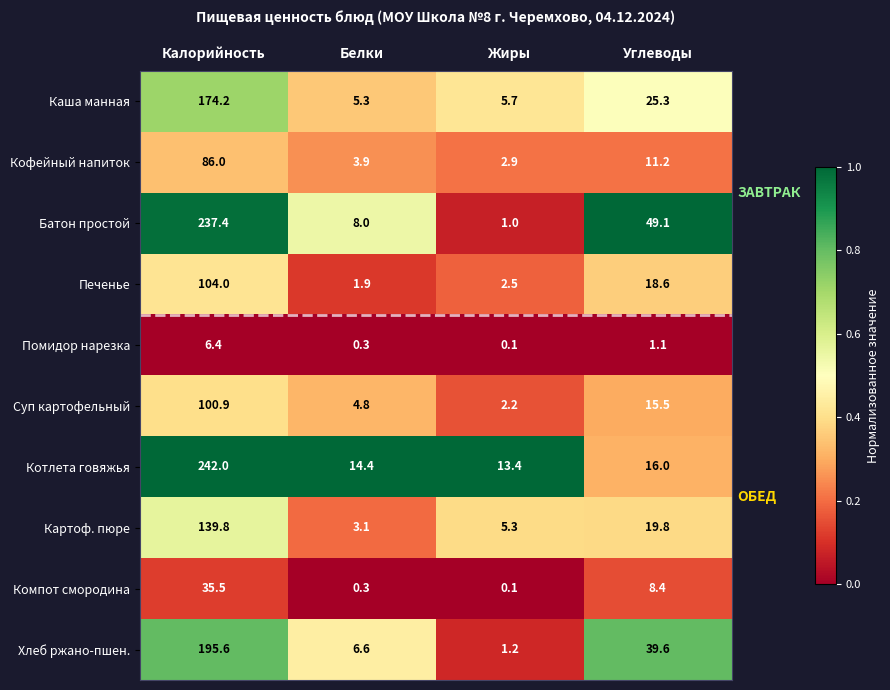

True or false: Картоф. пюре has a value of 5.3 at Жиры.

True